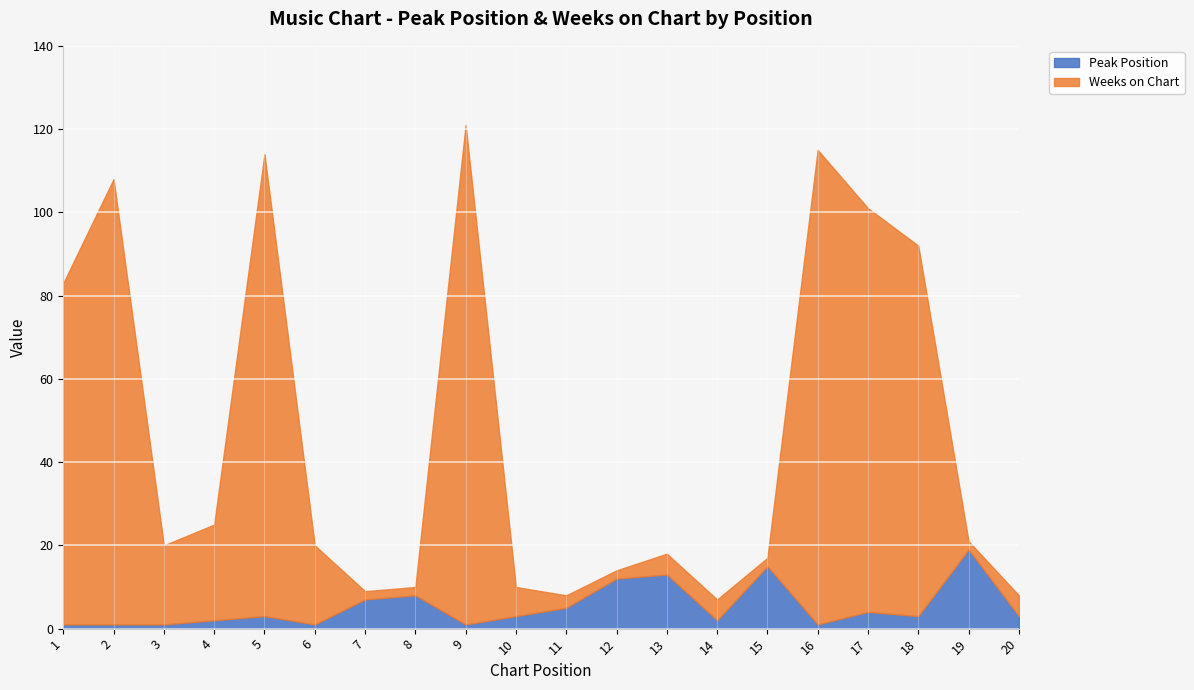

What is the spread (max minus min) of values at 3?

18